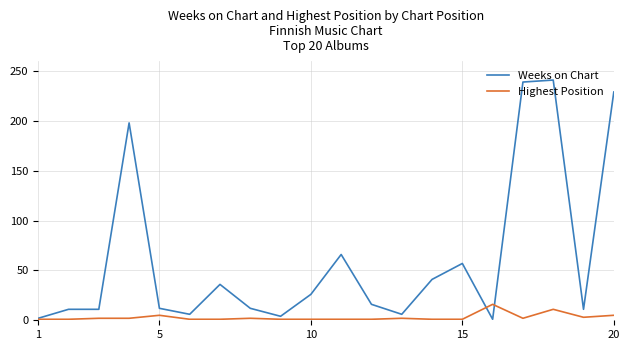

What is the maximum value for Weeks on Chart?

241